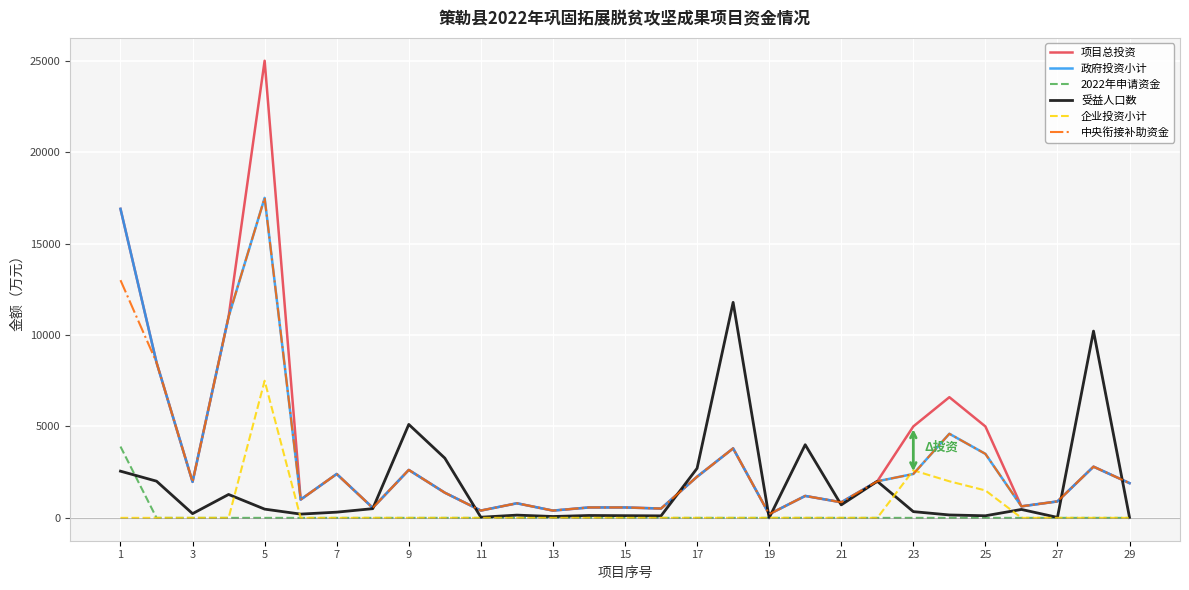

What is the highest value of the 政府投资小计 series?

17500.0